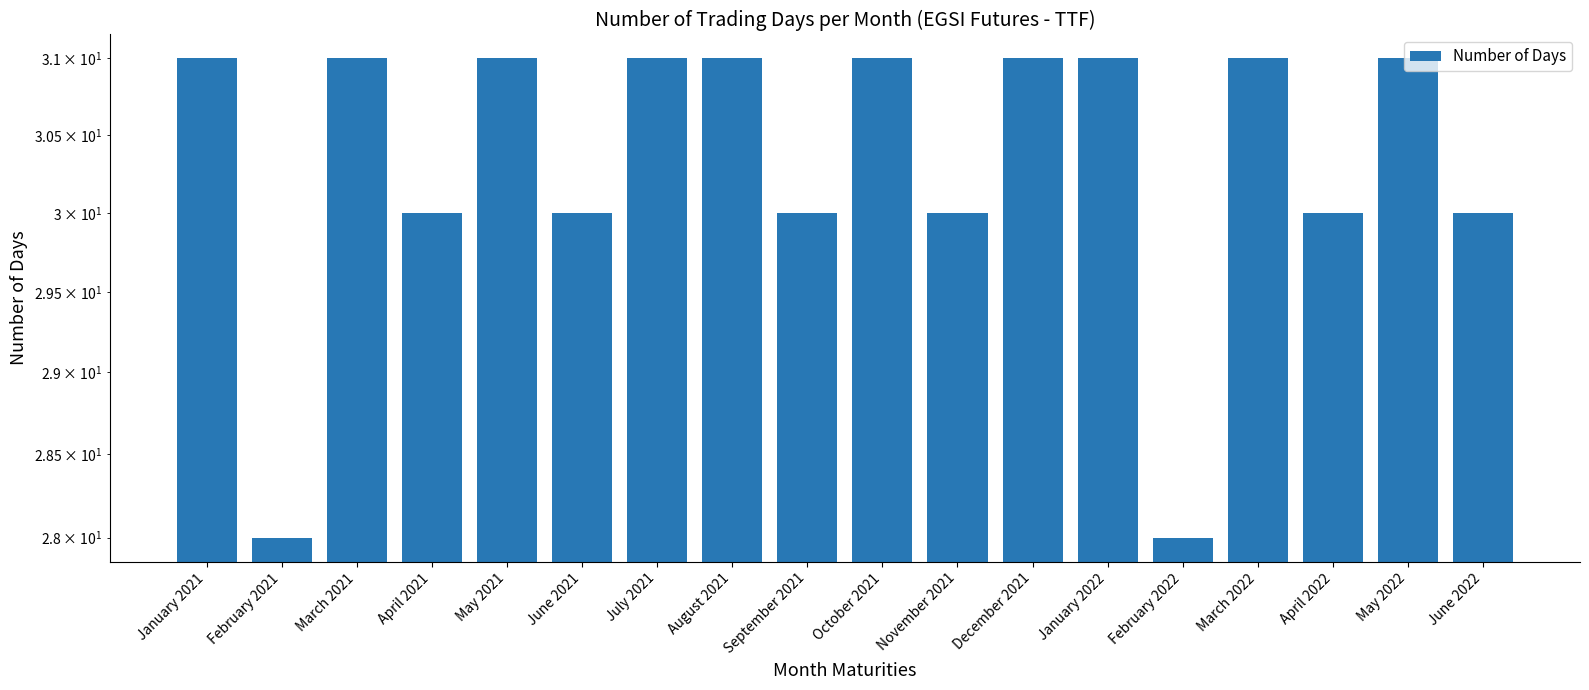

Are the bars grouped side by side (vs. stacked)?

No